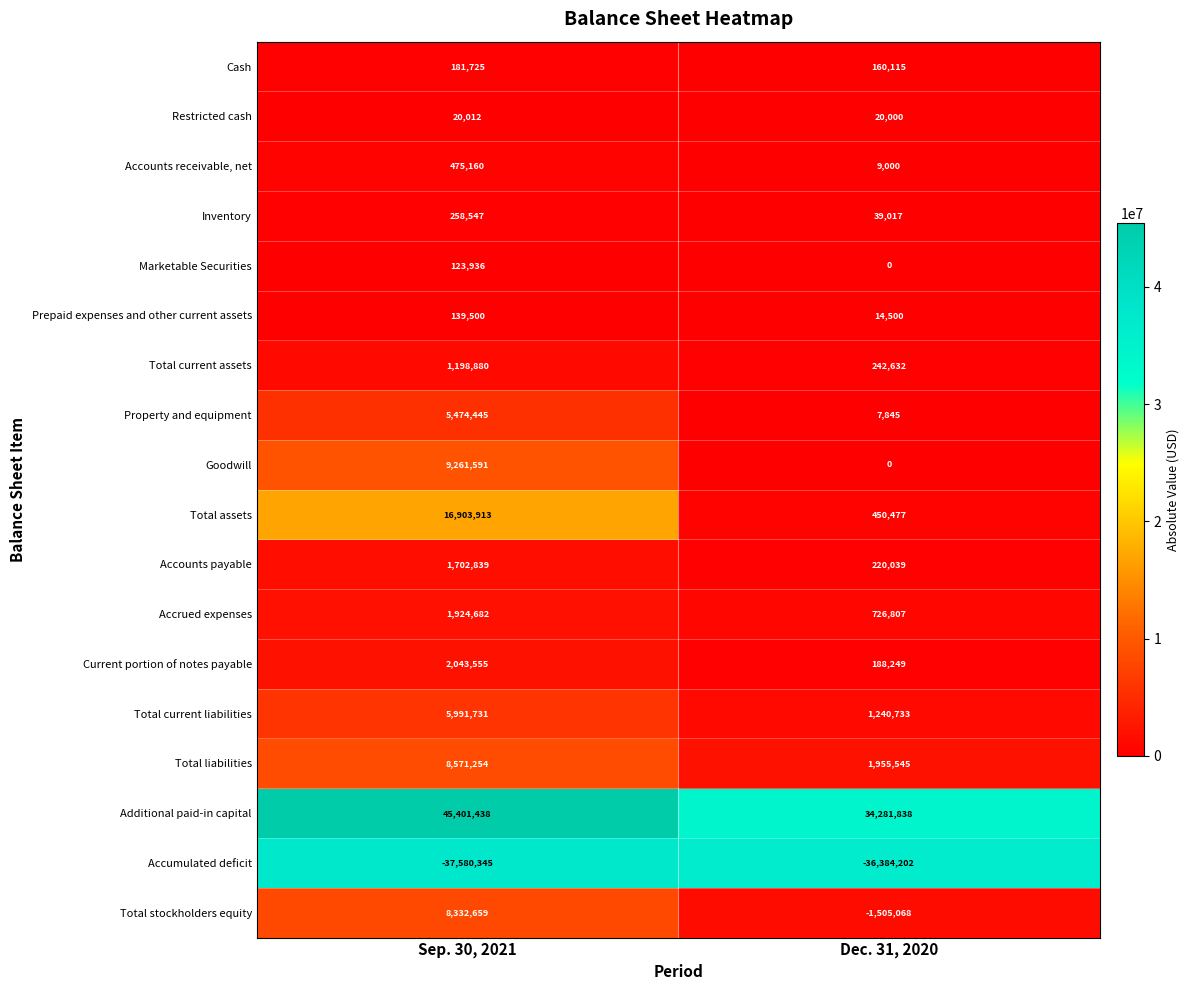

What is the approximate value of Additional paid-in capital at Sep. 30, 2021?

45401438